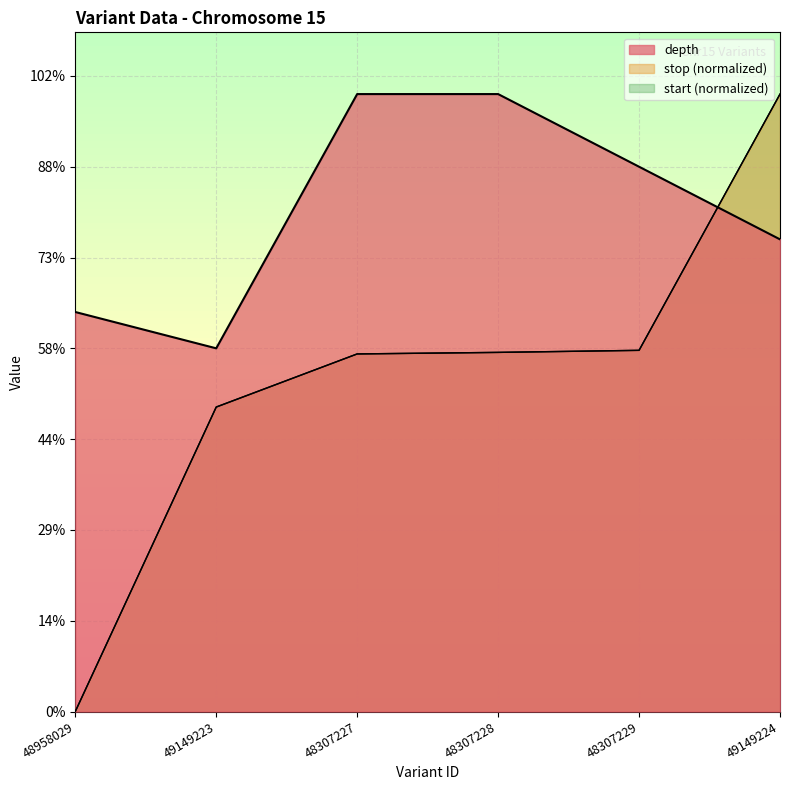

How many positive values does the start series have?

5